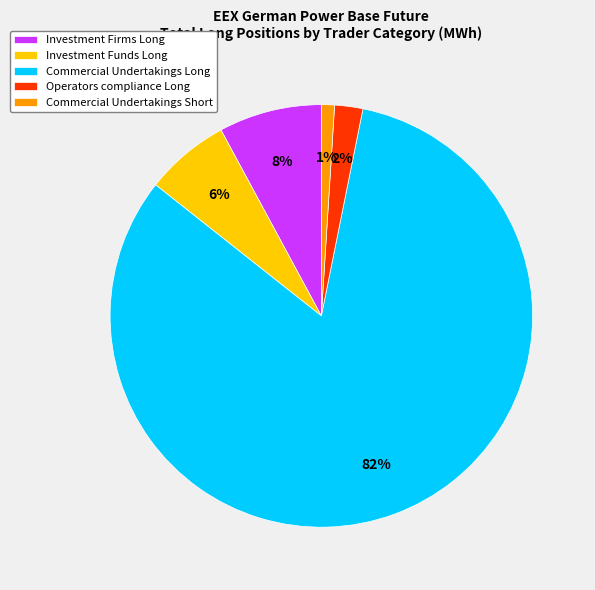

How many segments does this pie chart have?

5